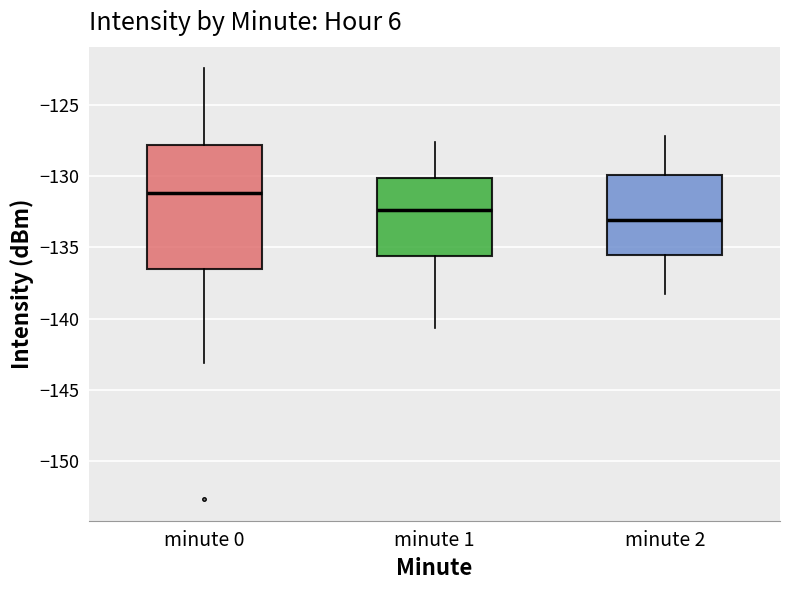

Where is the lower edge of the box for minute 2 on the y-axis? The values are not printed on the chart, so give them approximately, as read against the axis.

-135.5